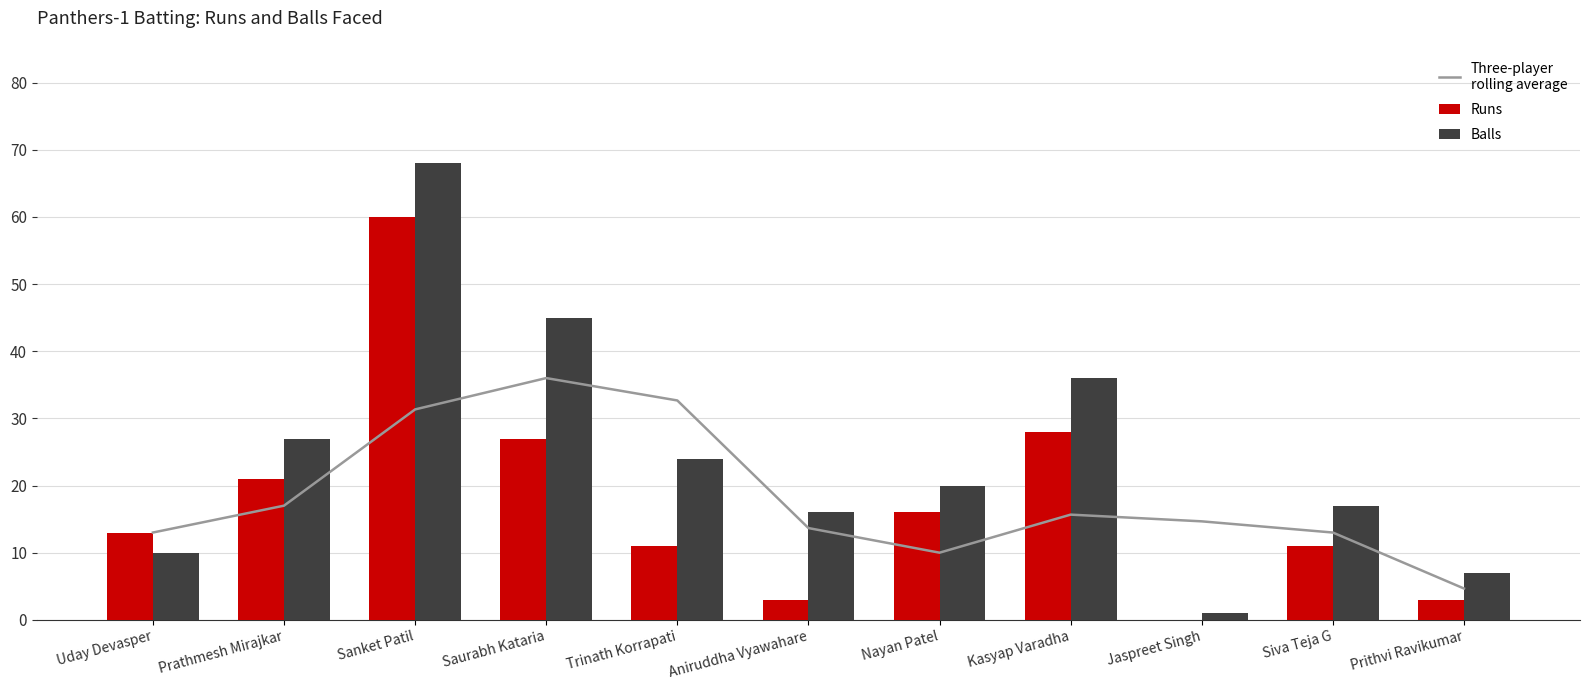

What is the total value across all series at Jaspreet Singh?

15.7